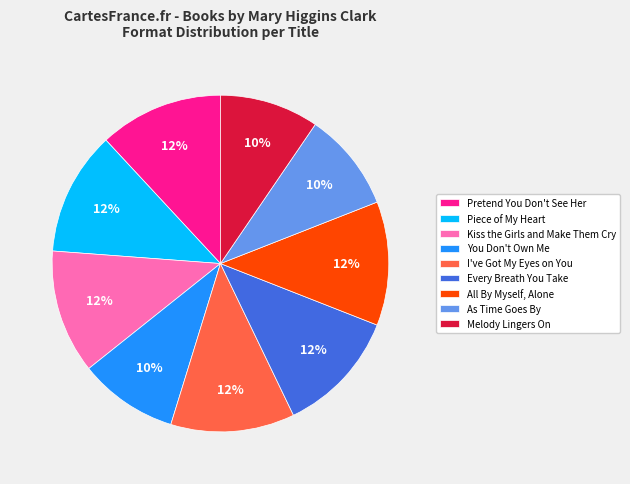

Do Pretend You Don't See Her and I've Got My Eyes on You together represent more than half of the pie?

No